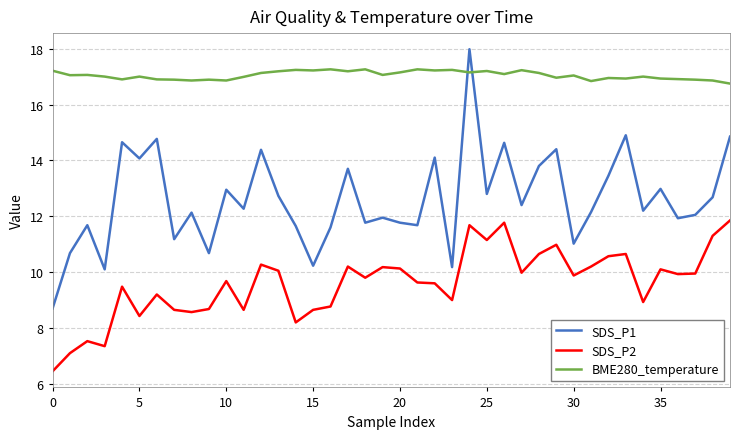

What is the greatest value displayed?

18.0